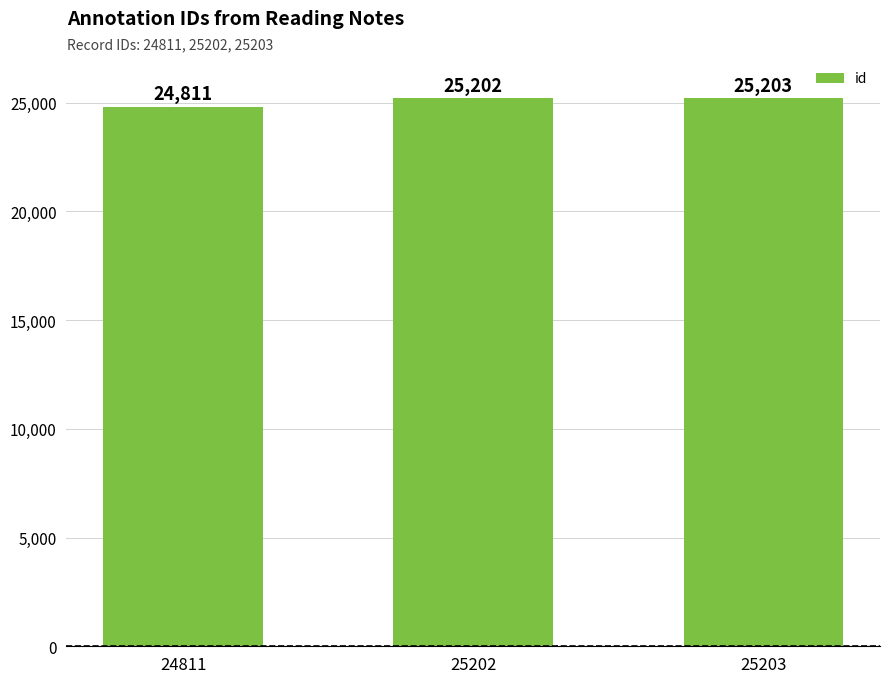

What is the approximate value at 25203, to the nearest 50?

25200